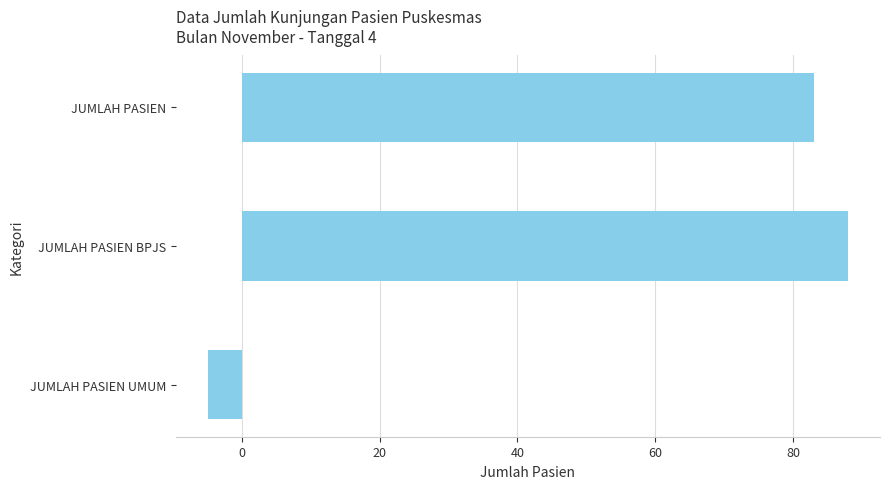

What is the sum of all values?

166